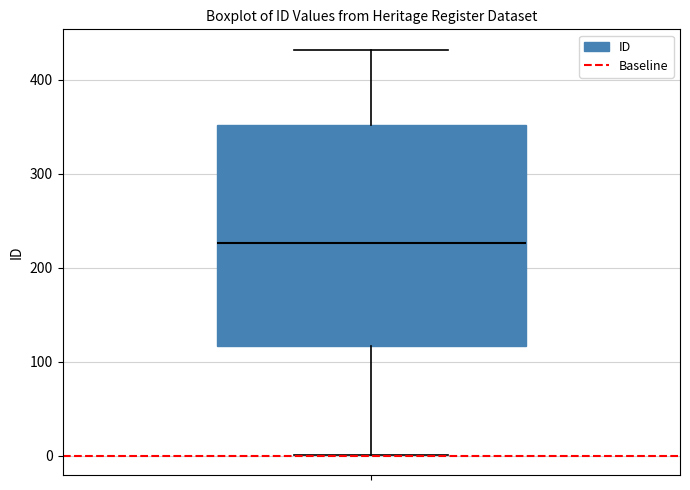

Read this box plot against the y-axis: the position of the median line, the range covered by the box, and the ends of both whiskers. The values are not printed on the chart, so give them approximately, as read against the axis.

median 230, box 120 to 350, whiskers 0 to 430